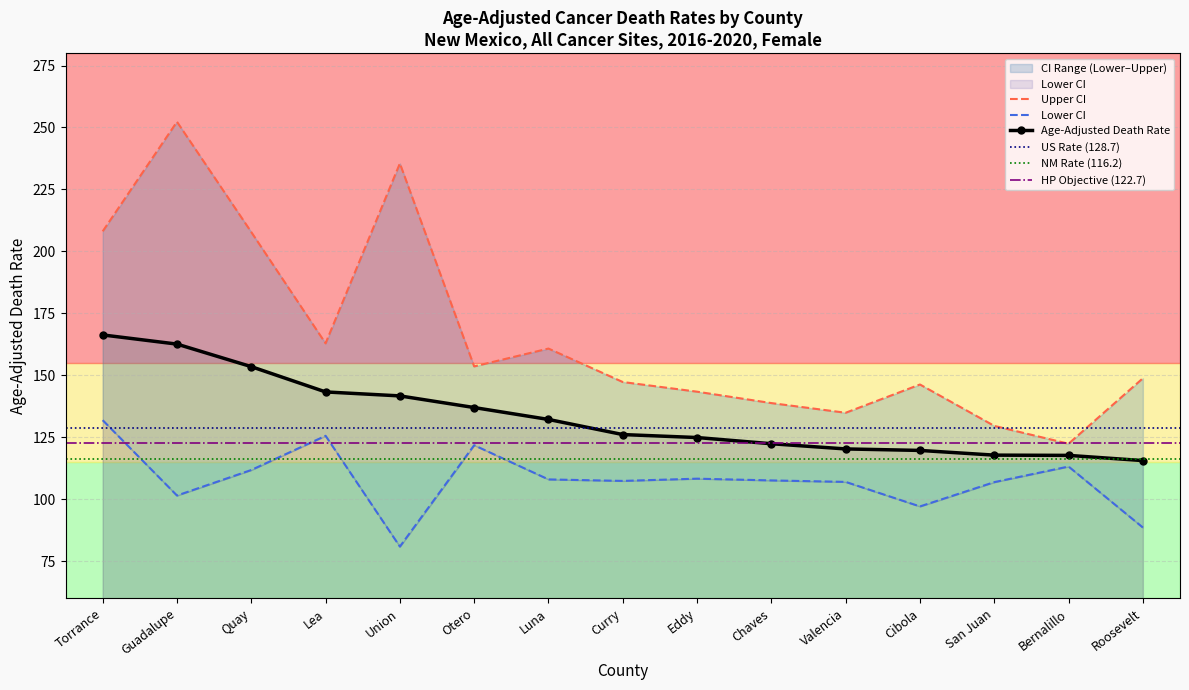

How many data points in Age-Adjusted Death Rate are less than 126?

7